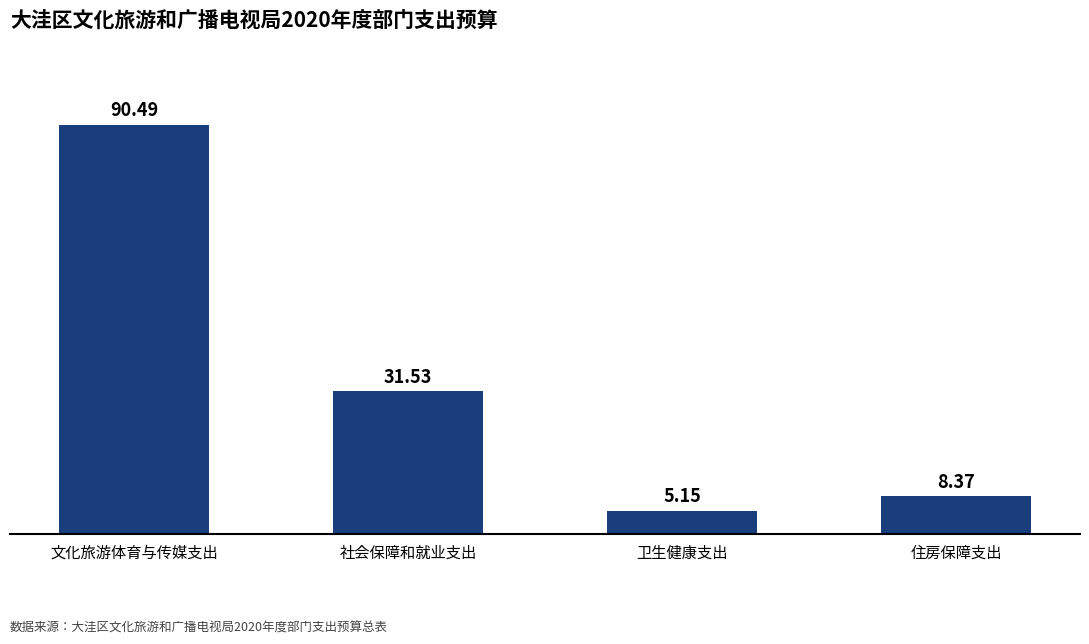

What is the greatest value displayed?

90.5